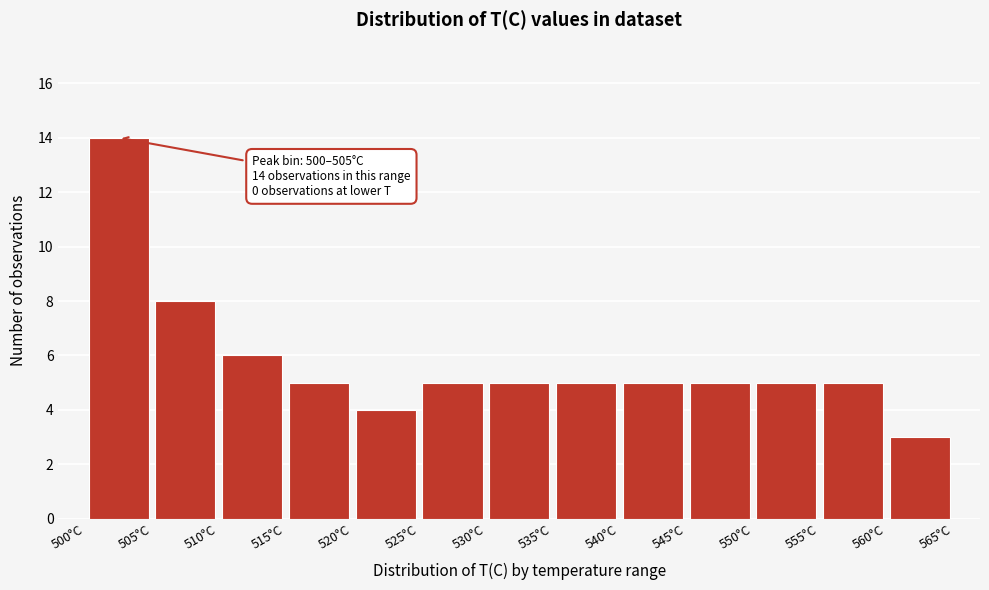

Over which range of the x-axis is the bar tallest?

500 to 505